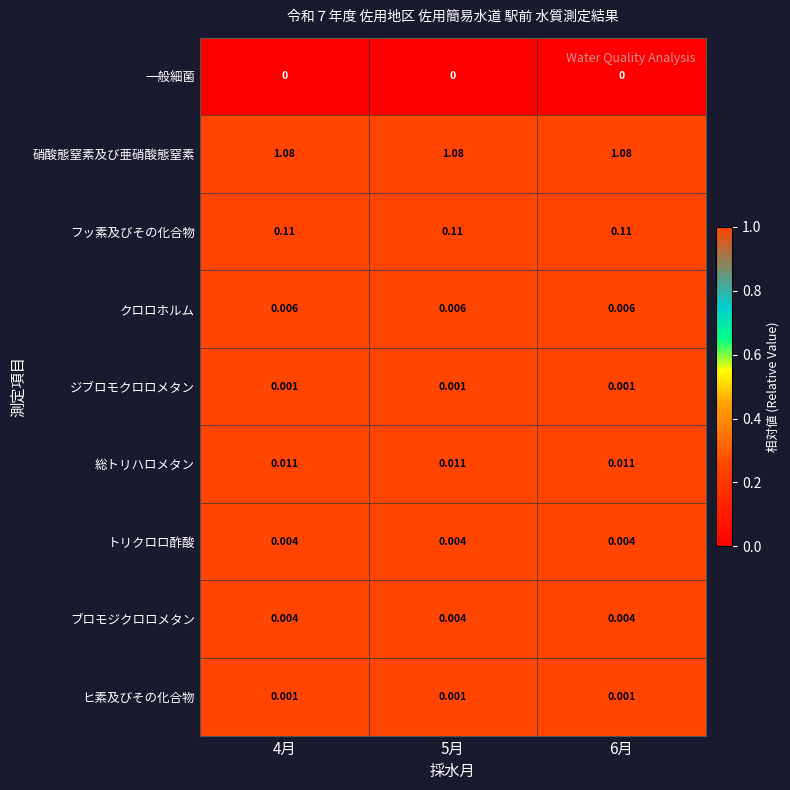

Which series has the largest total across all categories?

硝酸態窒素及び亜硝酸態窒素